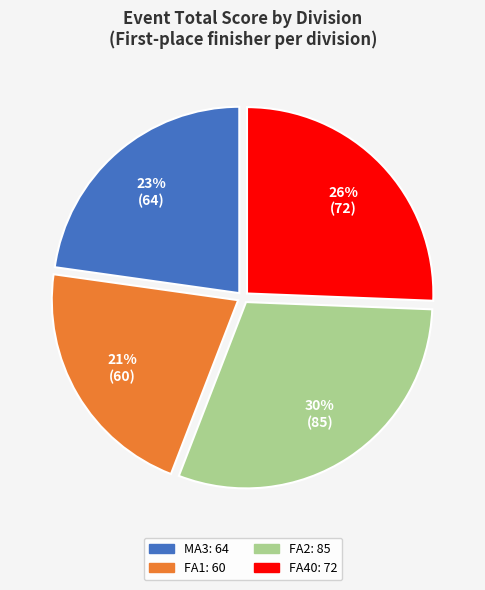

Rank the categories by value from highest to lowest.

FA2, FA40, MA3, FA1